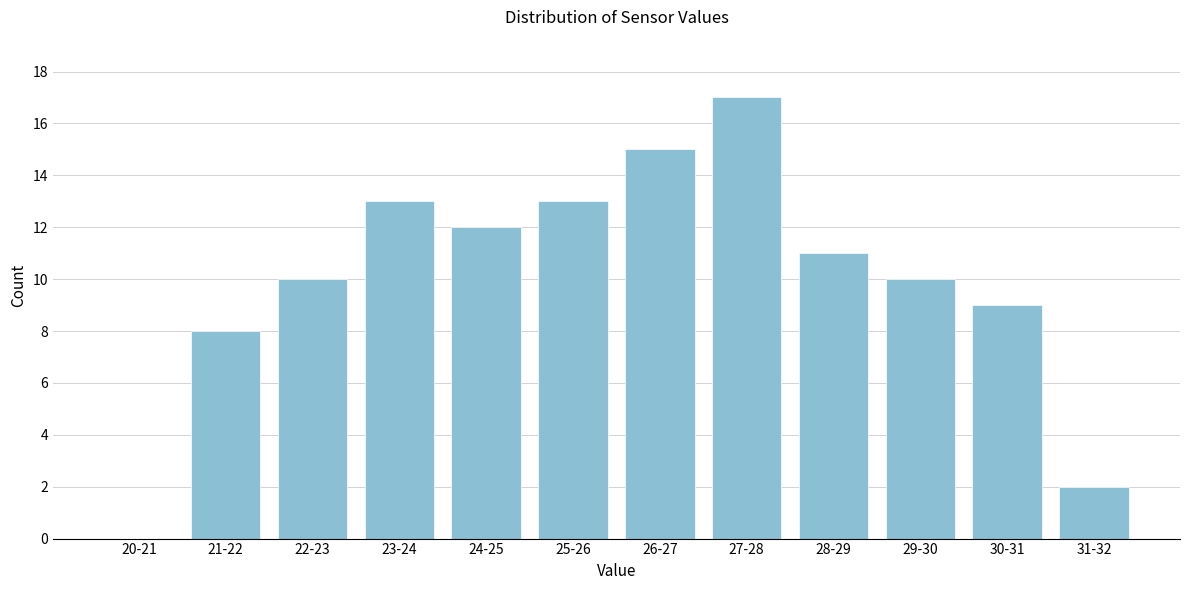

Reading left to right, extract all data points from this chart.

20-21=0	21-22=8	22-23=10	23-24=13	24-25=12	25-26=13	26-27=15	27-28=17	28-29=11	29-30=10	30-31=9	31-32=2